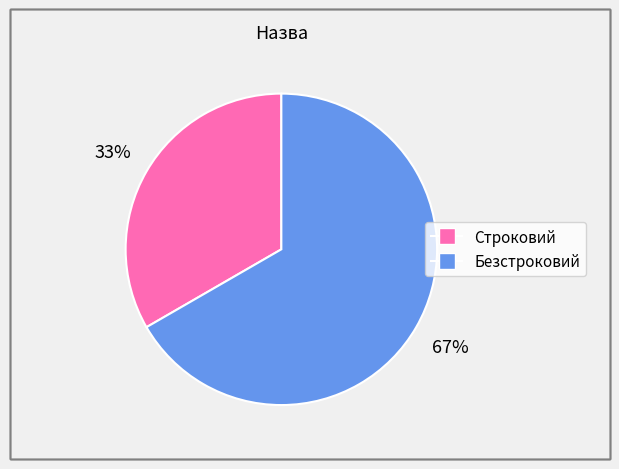

Is it true that Строковий is 33% of the pie?

True